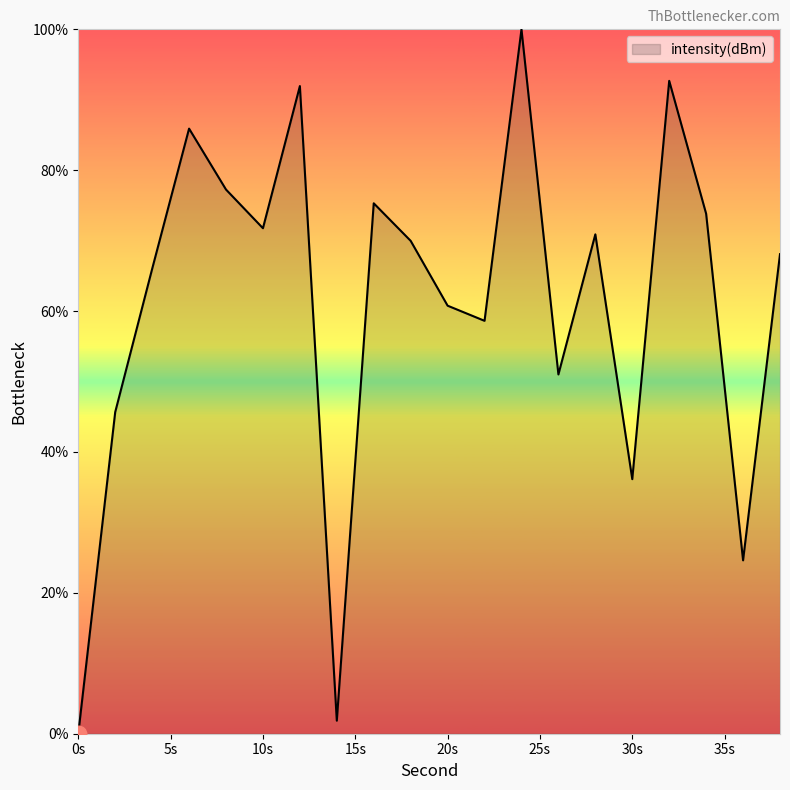

What is the greatest value displayed?

100.0